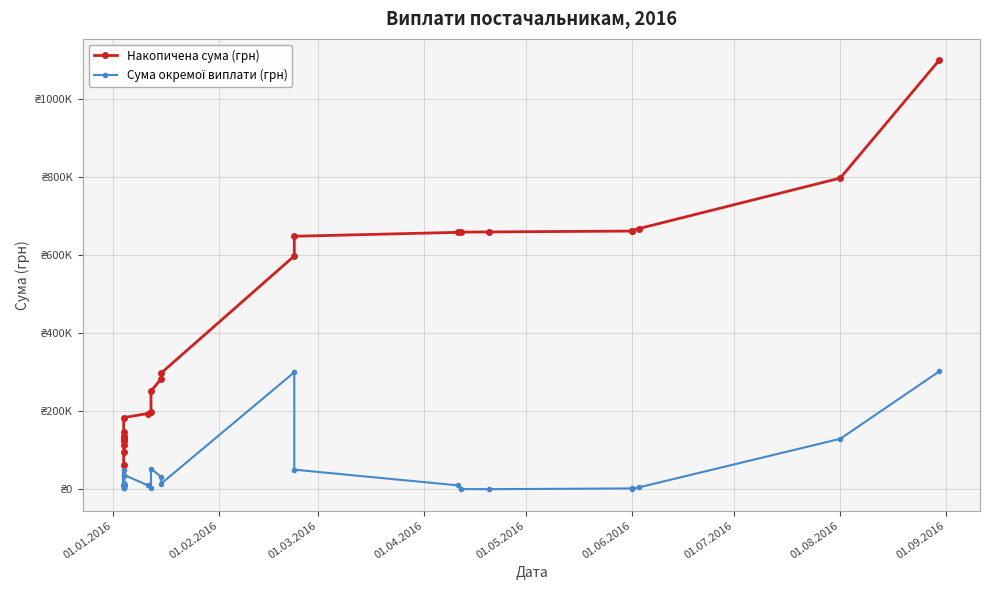

What is the value of the Накопичена сума (грн) point at the 12th from the left?

198926.0